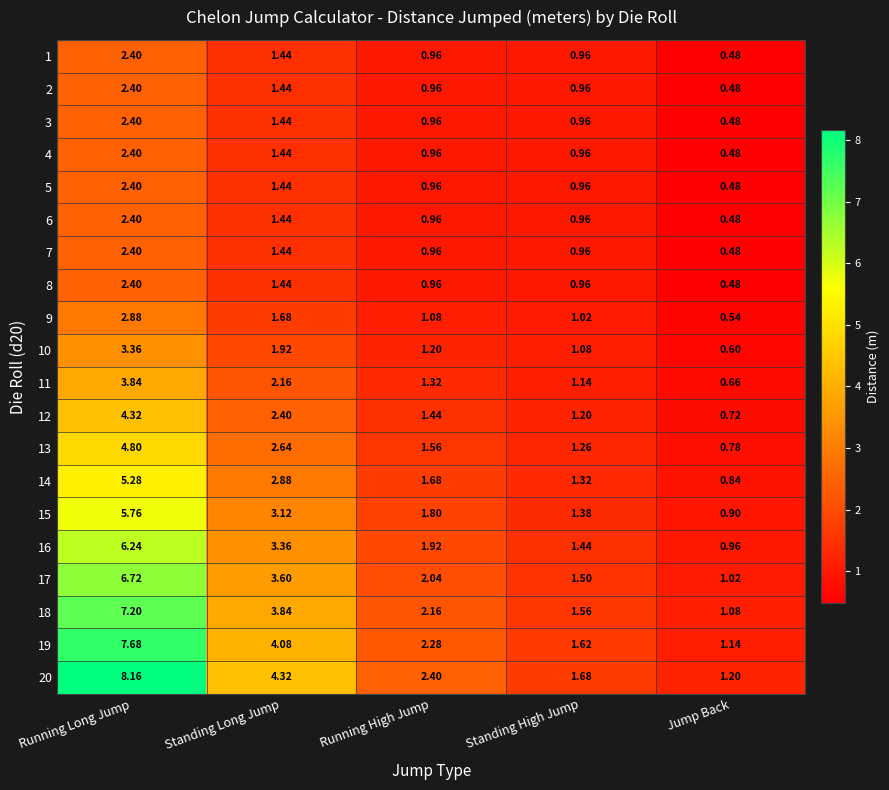

At which label does 16 reach its peak?

Running Long Jump